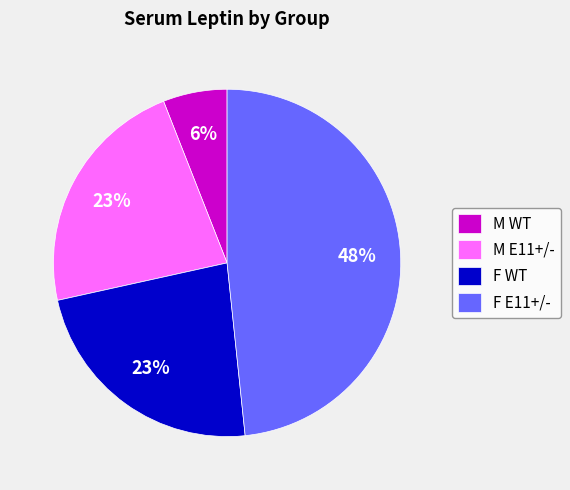

To the nearest percent, what portion does F E11+/- represent?

48%